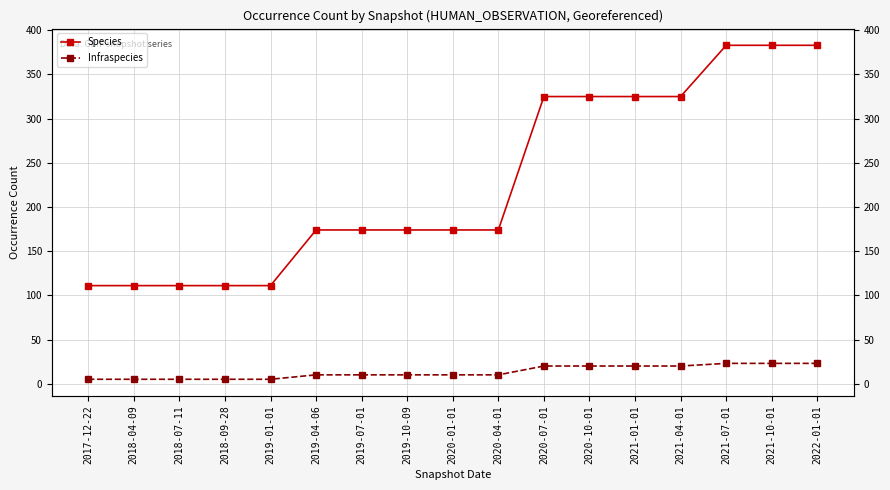

What position from the left is 2021-10-01?

16